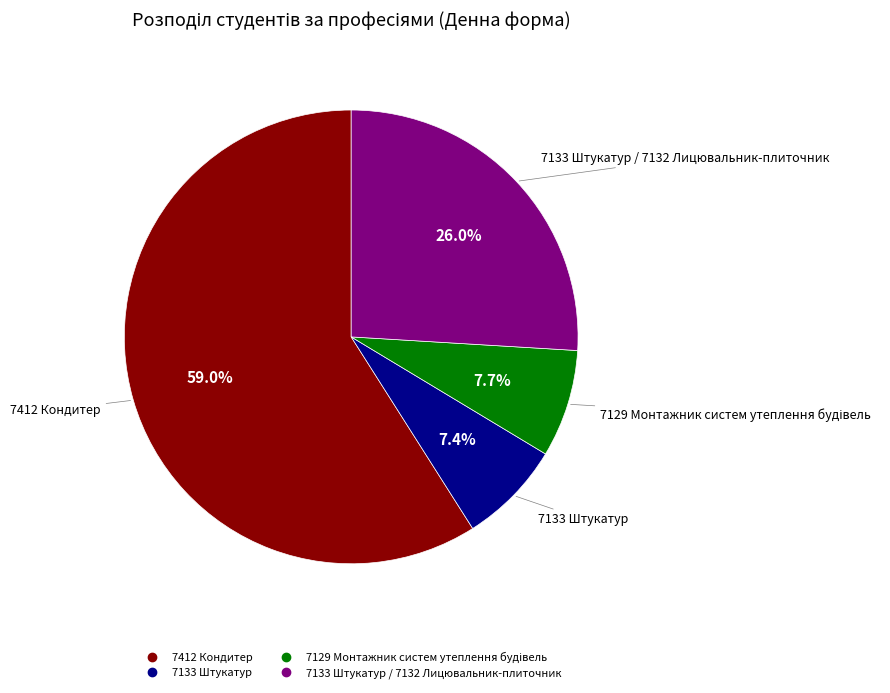

Does any single category account for the majority?

Yes